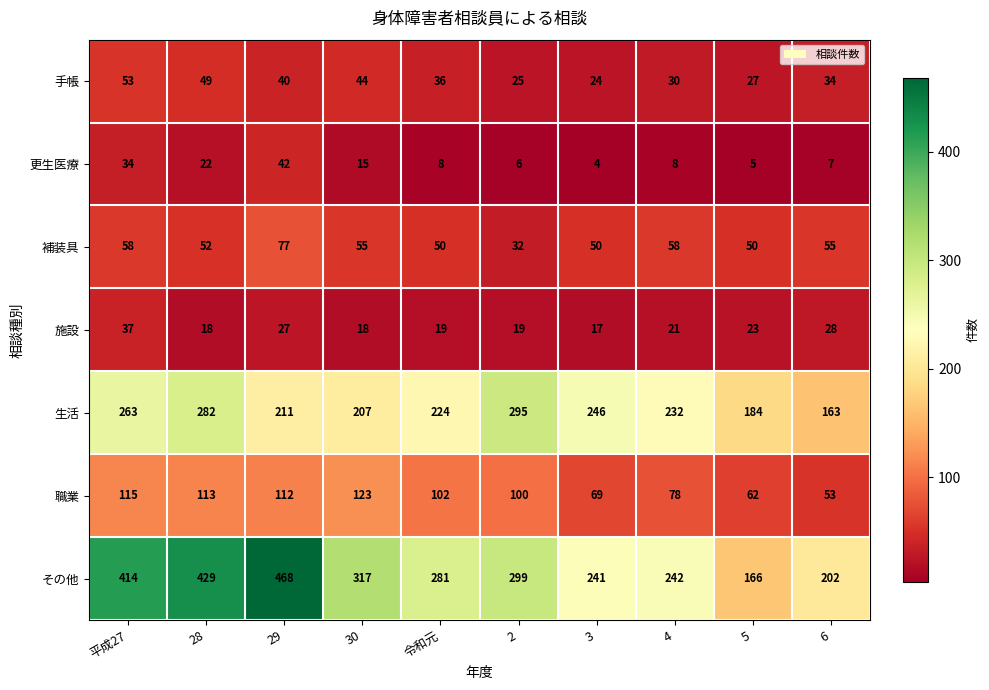

Rank the series by their maximum value, from lowest to highest.

施設, 更生医療, 手帳, 補装具, 職業, 生活, その他